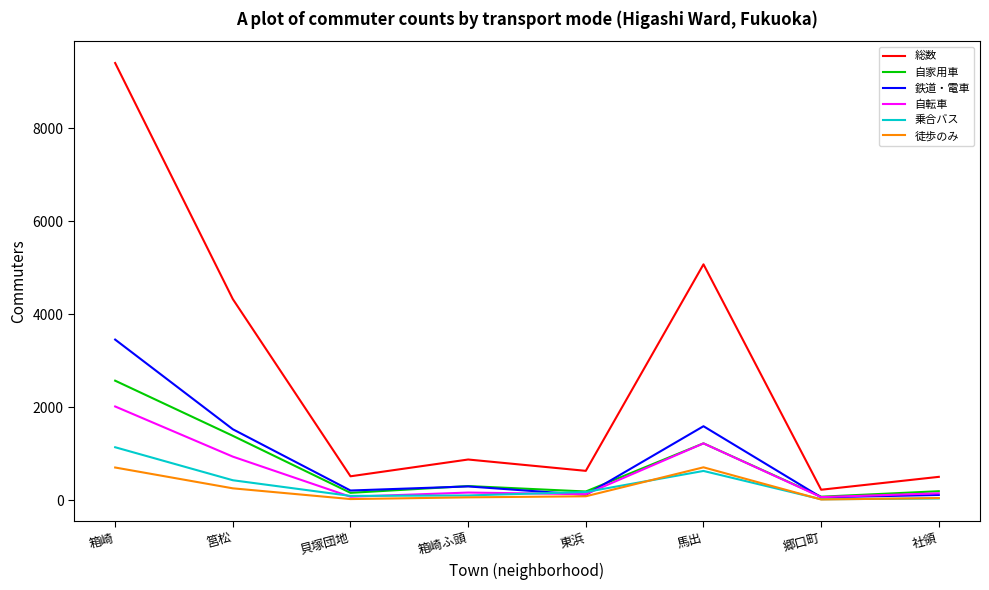

Which category has the highest value in the 自家用車 series?

箱崎